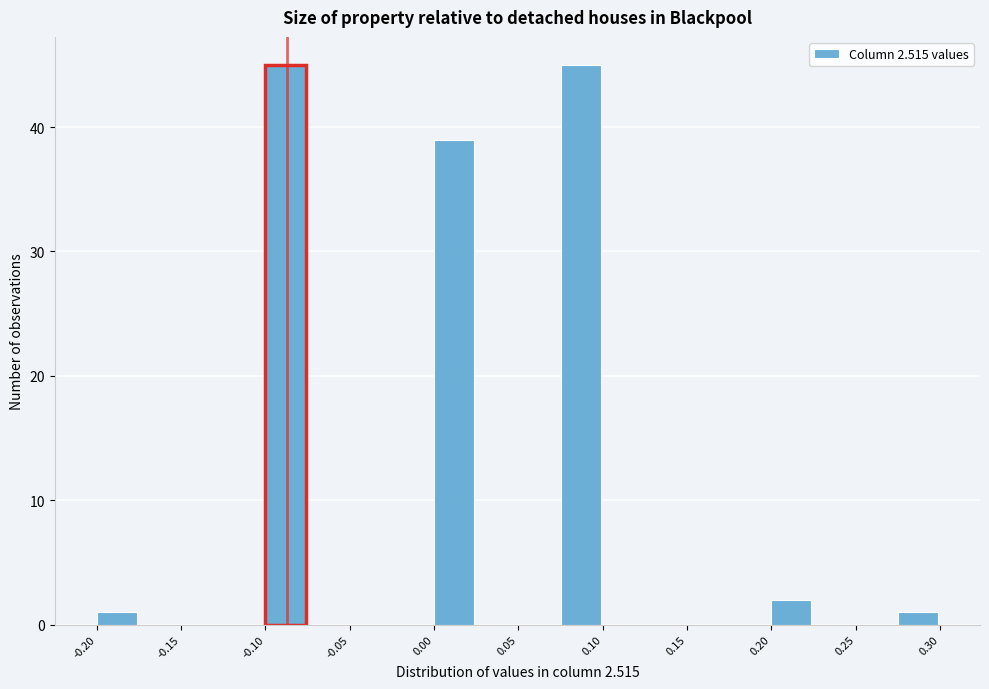

Reading left to right, transcribe this chart: for each bar, give the range it covers on the x-axis and its height. The values are not printed on the chart, so give them approximately, as read against the axis.

-0.200 to -0.175: 1
-0.175 to -0.150: 0
-0.150 to -0.125: 0
-0.125 to -0.100: 0
-0.100 to -0.075: 45
-0.075 to -0.050: 0
-0.050 to -0.025: 0
-0.025 to 0.000: 0
0.000 to 0.025: 39
0.025 to 0.050: 0
0.050 to 0.075: 0
0.075 to 0.100: 45
0.100 to 0.125: 0
0.125 to 0.150: 0
0.150 to 0.175: 0
0.175 to 0.200: 0
0.200 to 0.225: 2
0.225 to 0.250: 0
0.250 to 0.275: 0
0.275 to 0.300: 1